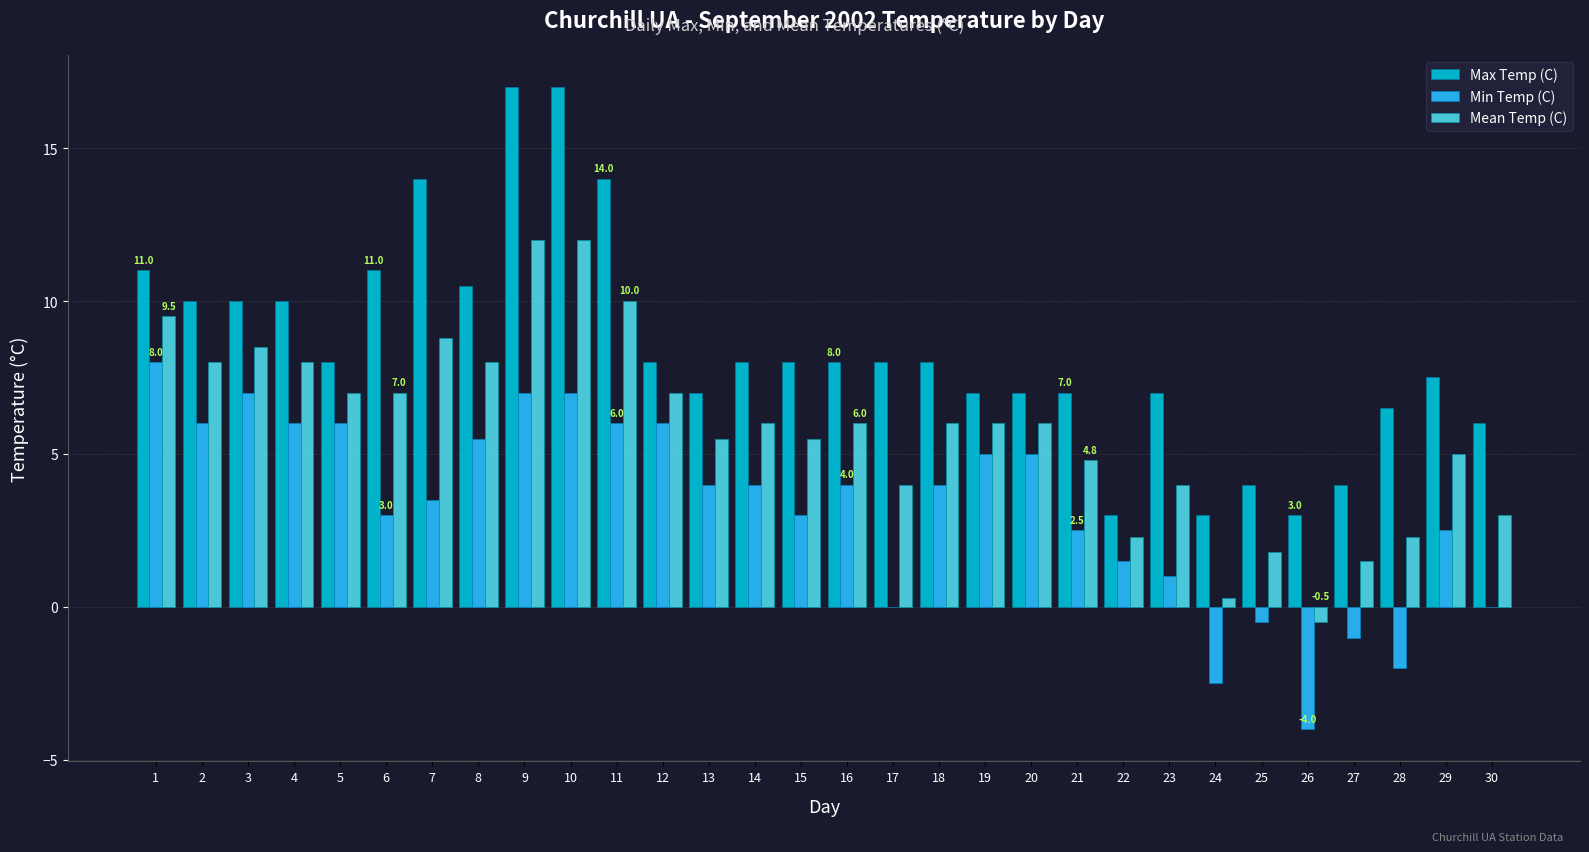

What is the difference between the Mean Temp (C) values at 30 and 15?

2.5